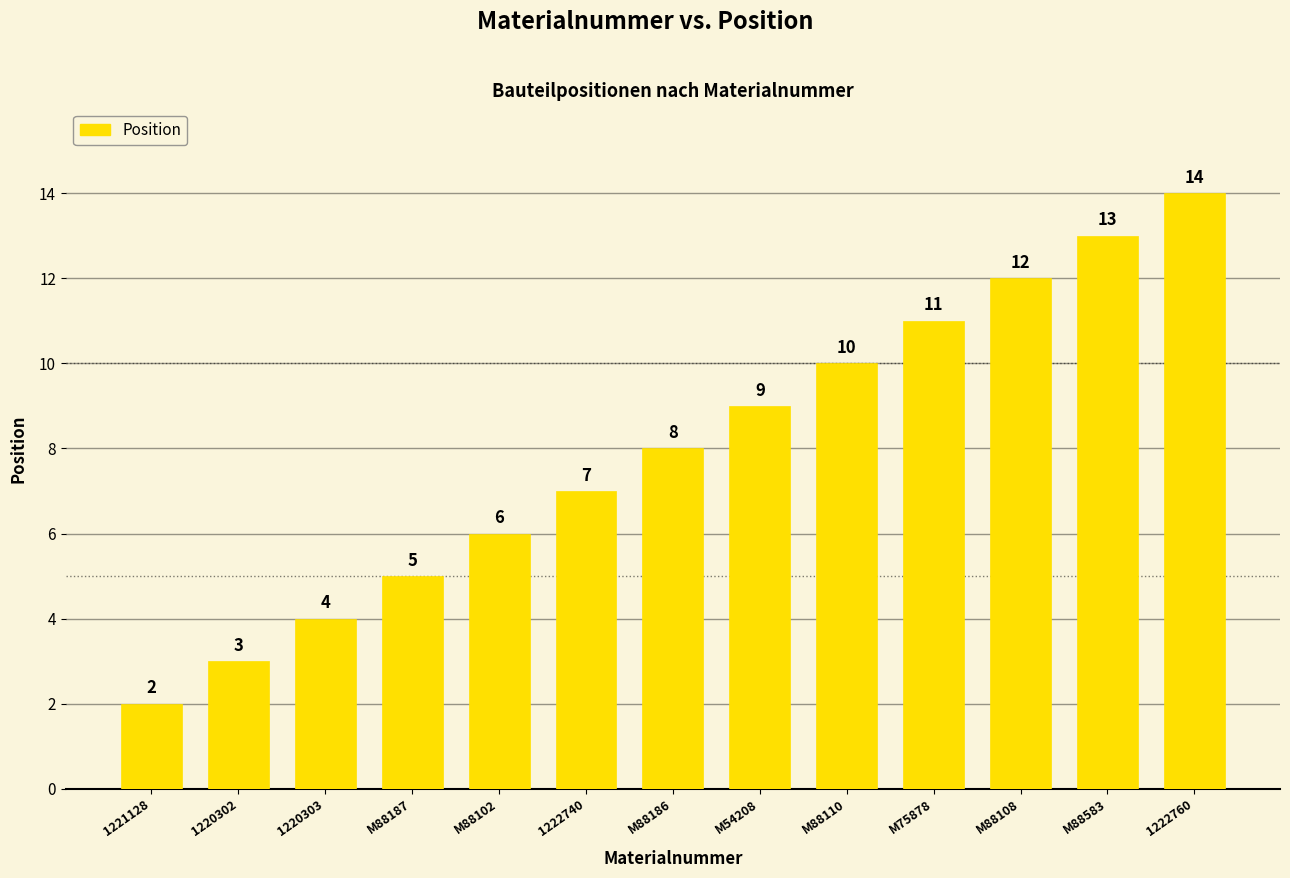

What is the label of the 1st bar from the right?

1222760